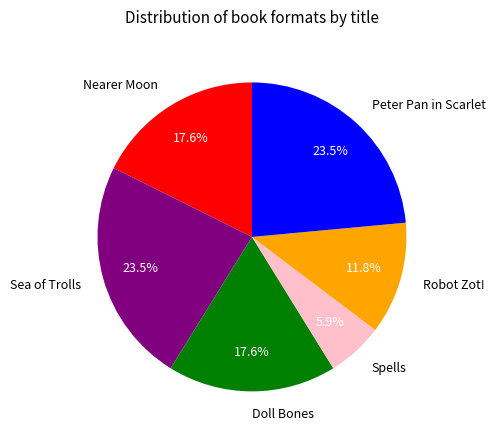

Is the sum of Spells and Peter Pan in Scarlet greater than half?

No